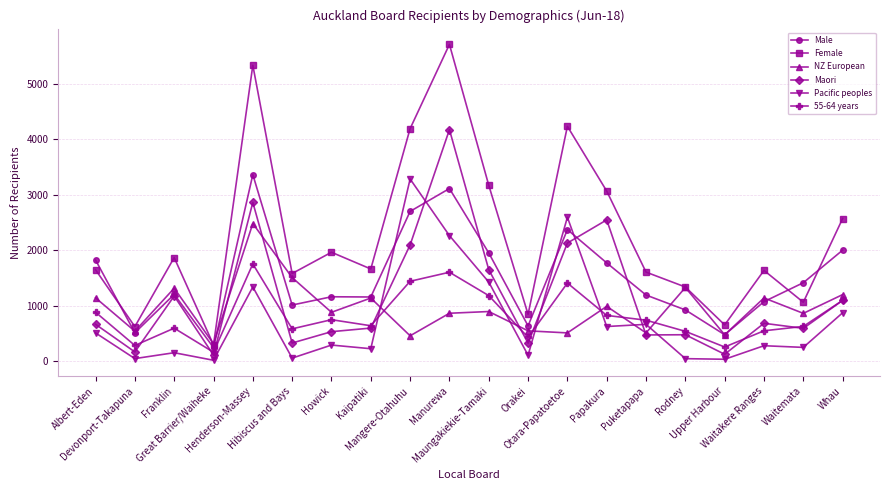

How many series are shown in this chart?

6